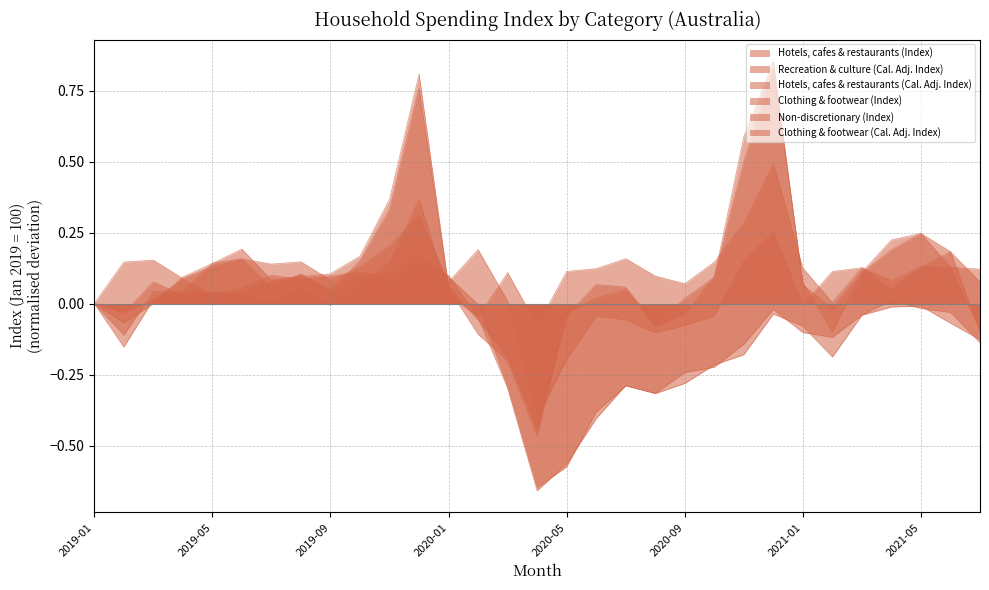

What is the difference between the maximum and minimum values in the Clothing & footwear (Index) series?

1.3